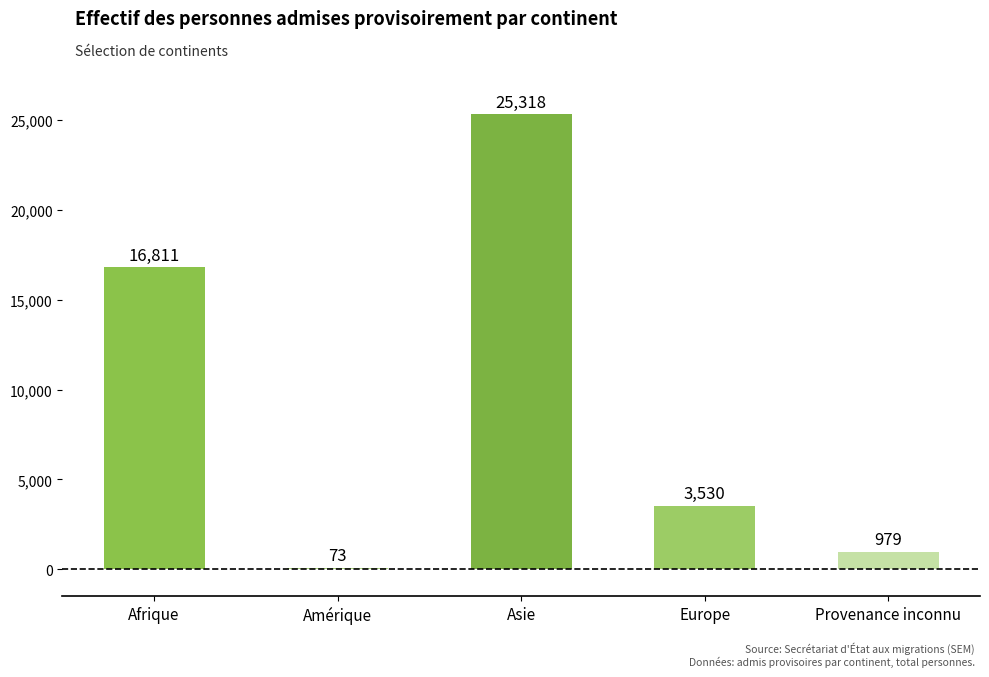

At which label does the data first exceed 3530?

Afrique